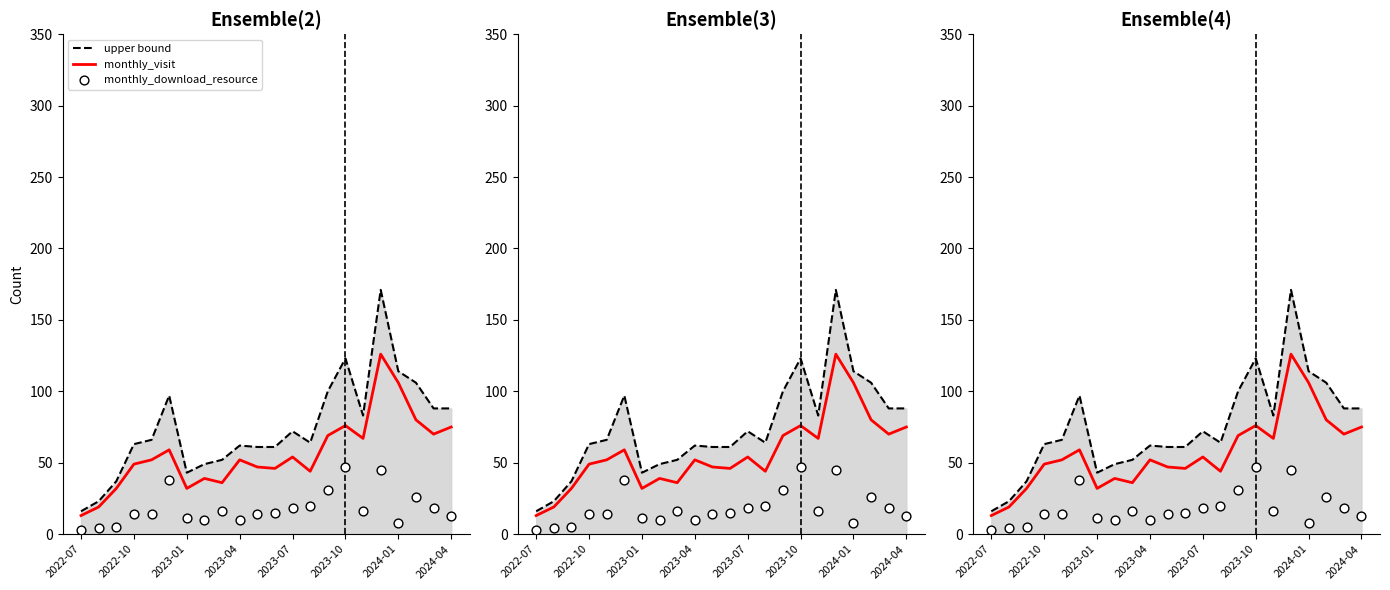

Which series reaches the minimum Y coordinate?

monthly_download_resource